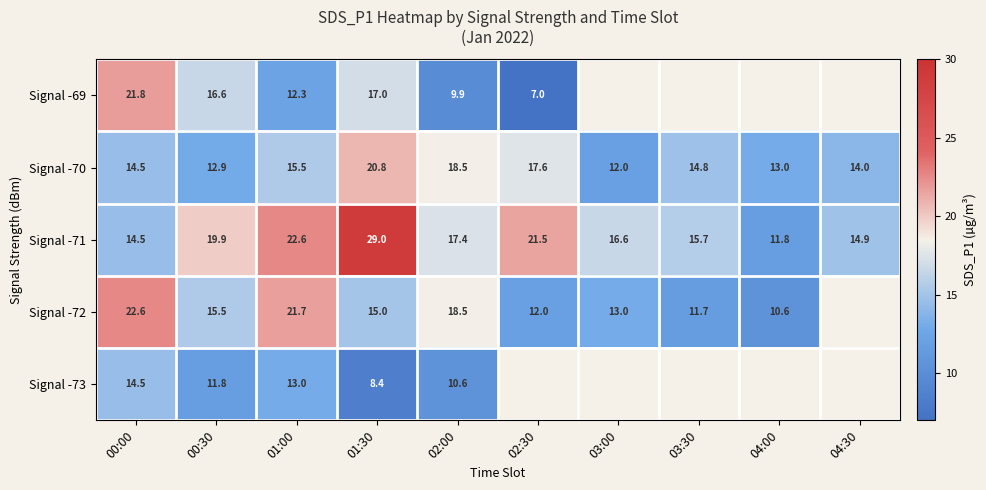

The Signal -72 series shows 18.5 at 02:00. True or false?

True